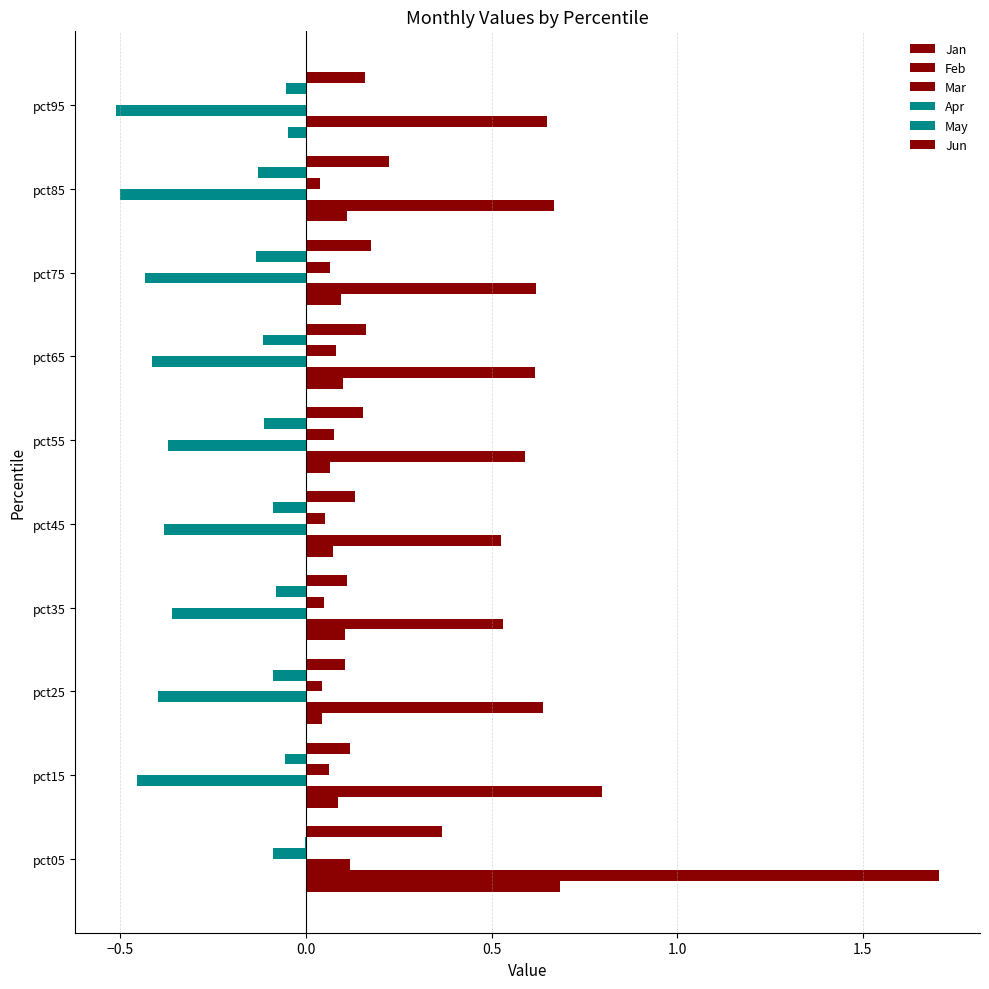

Which series has the widest spread of values?

Feb